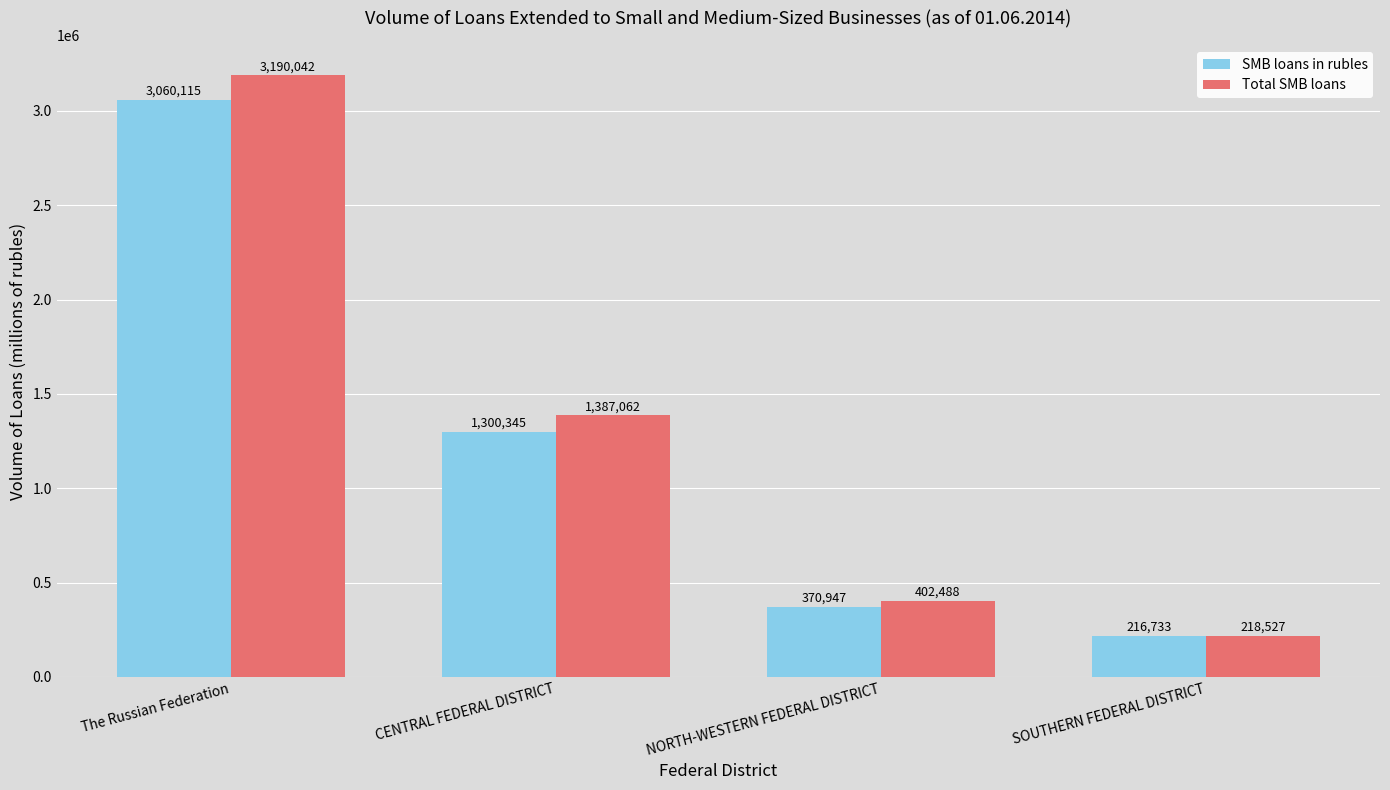

Where is SMB loans in rubles nearest to the value 1638424?

CENTRAL FEDERAL DISTRICT